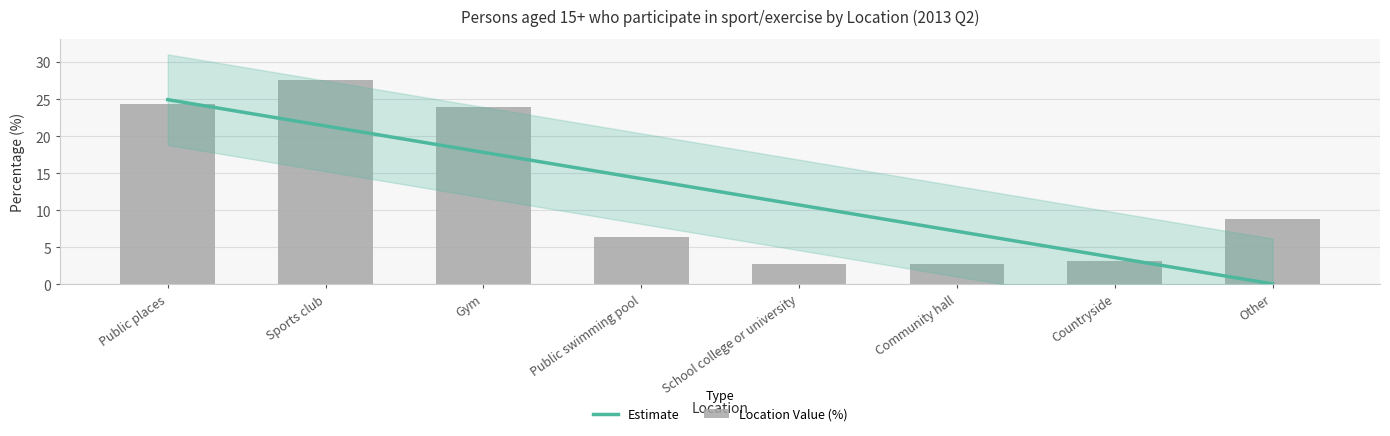

List the labels in order of value, smallest first.

School college or university, Community hall, Countryside, Public swimming pool, Other, Gym, Public places, Sports club